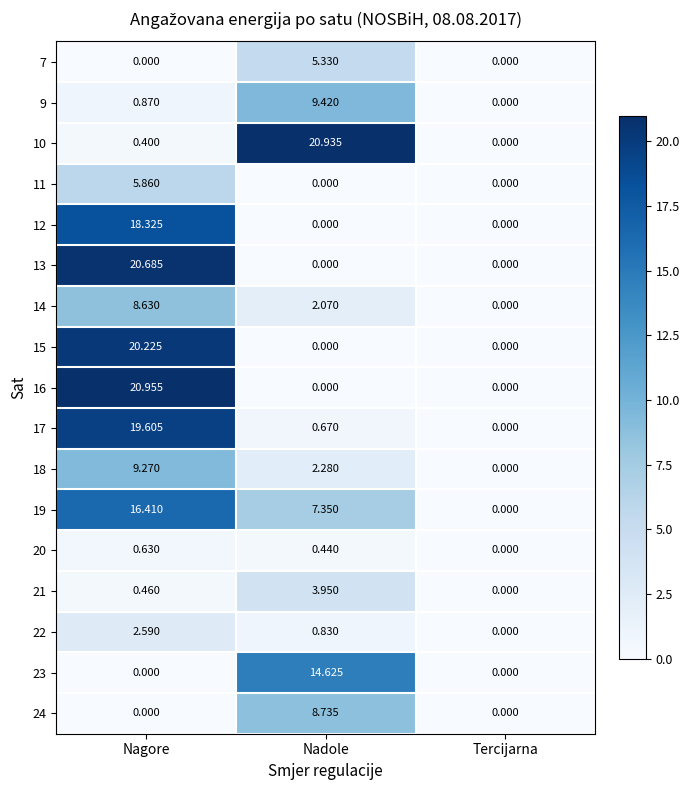

How many distinct data groups are displayed?

17